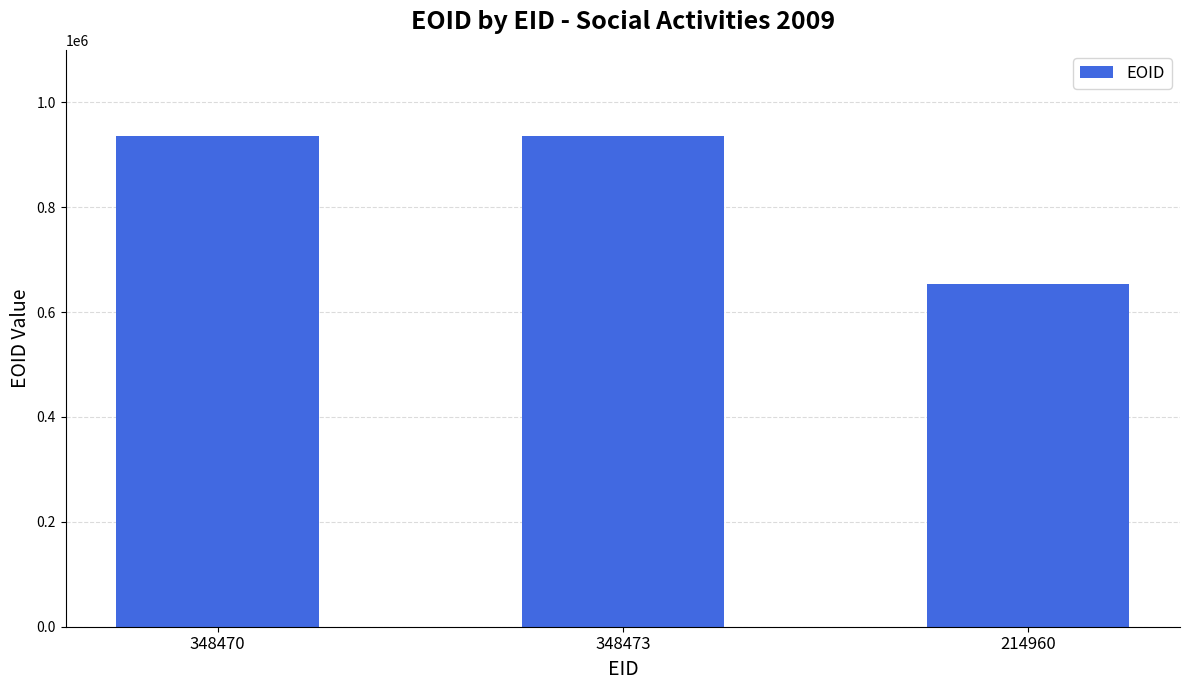

What is the ratio of the value at 348470 to the value at 348473?

1.0